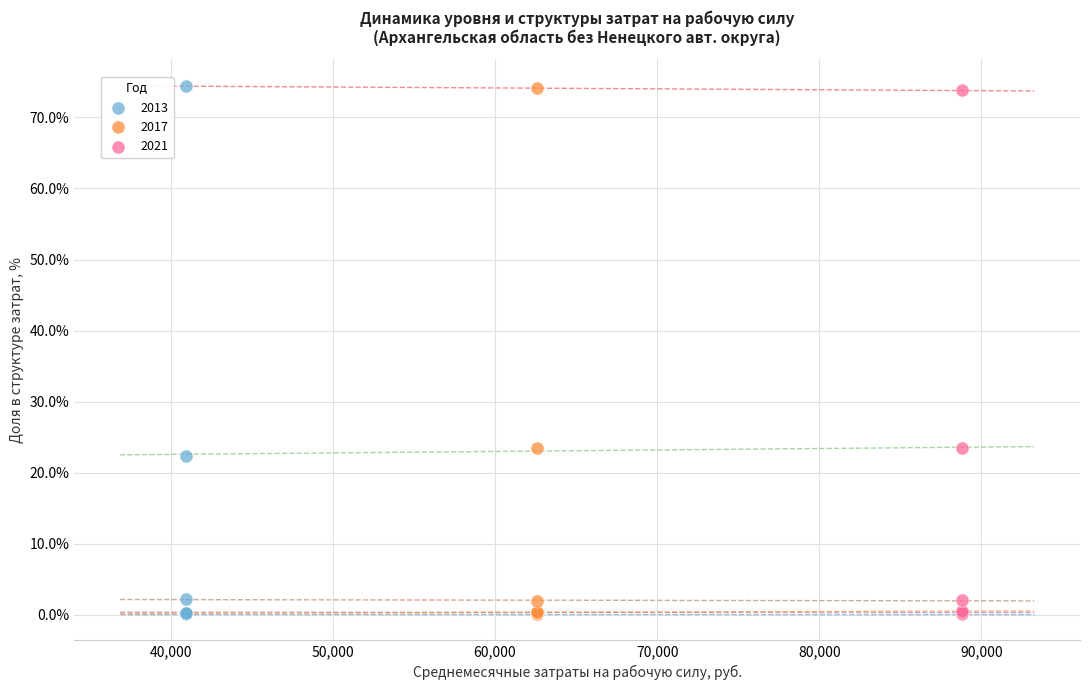

What are all the series names shown in the legend?

2013, 2017, 2021